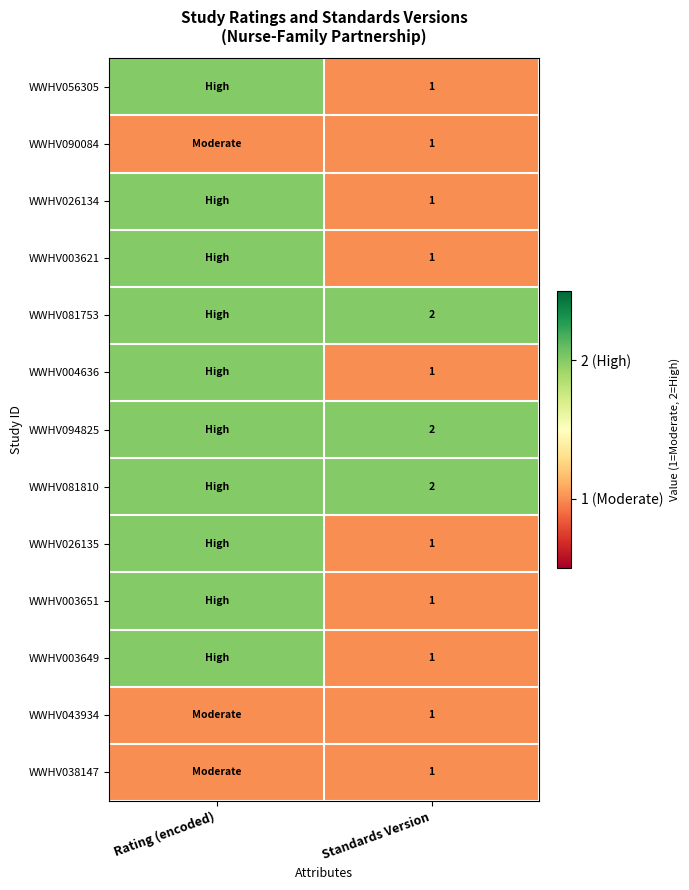

The WWHV003621 series shows 2 at Standards Version. True or false?

False